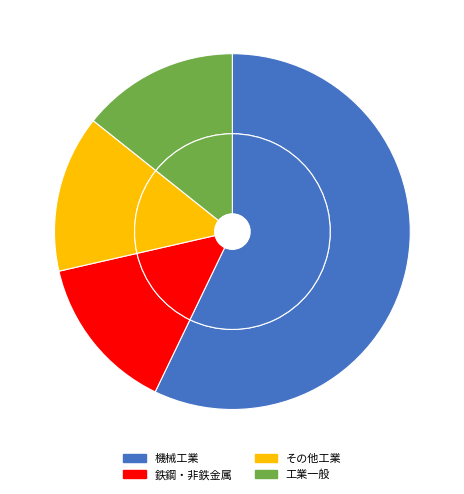

Which category accounts for the majority?

機械工業